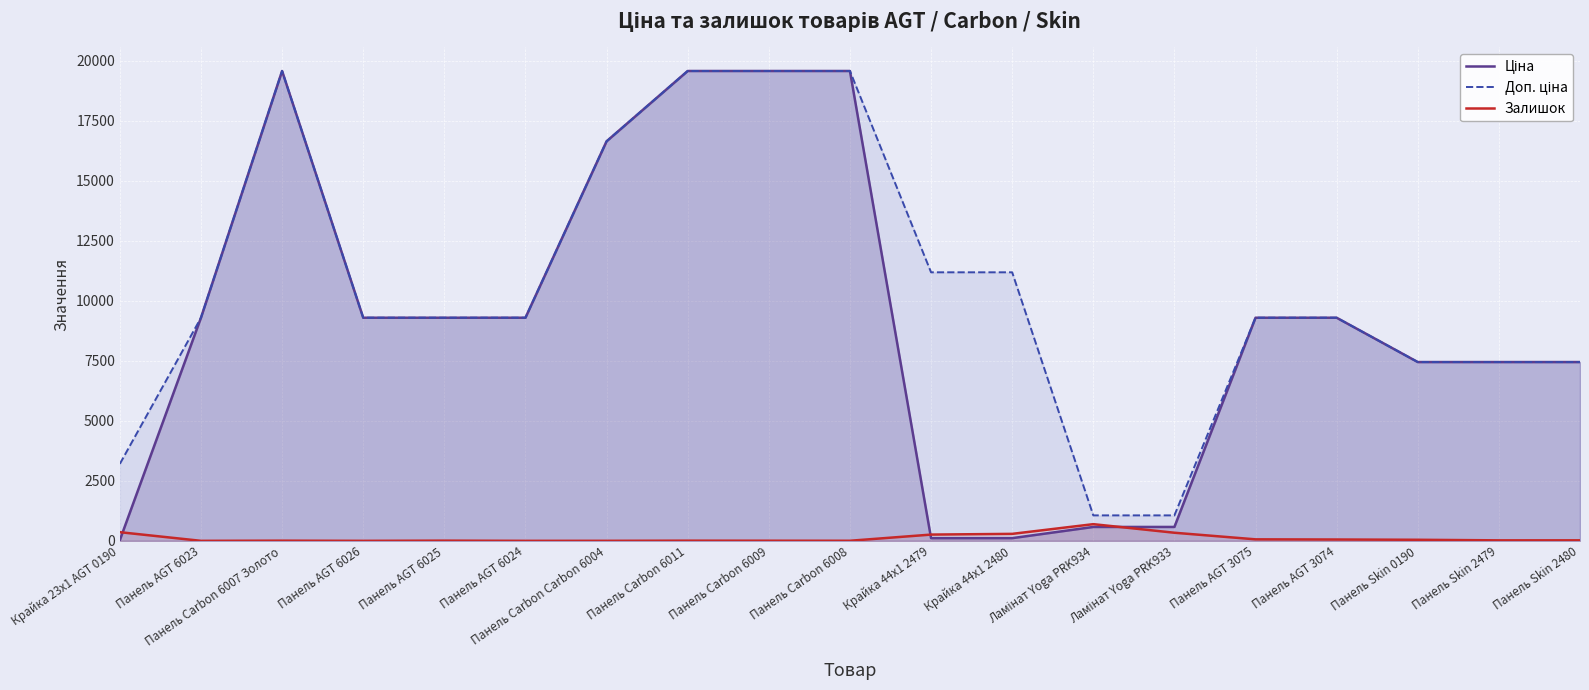

What is the sum of the Ціна values at Панель Skin 2479 and Панель Carbon 6007 Золото?

27009.5